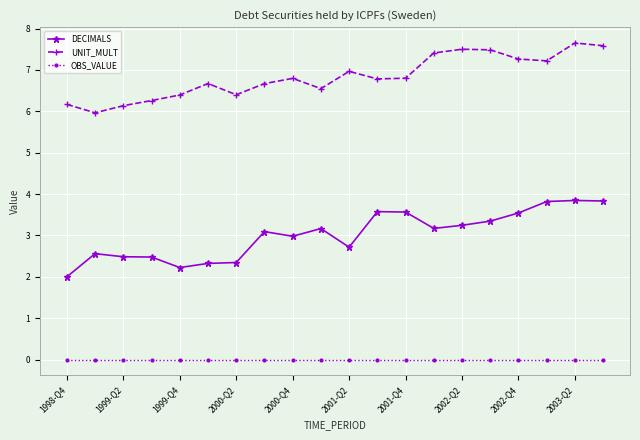

True or false: DECIMALS has more than 0 points higher than both neighbors.

True